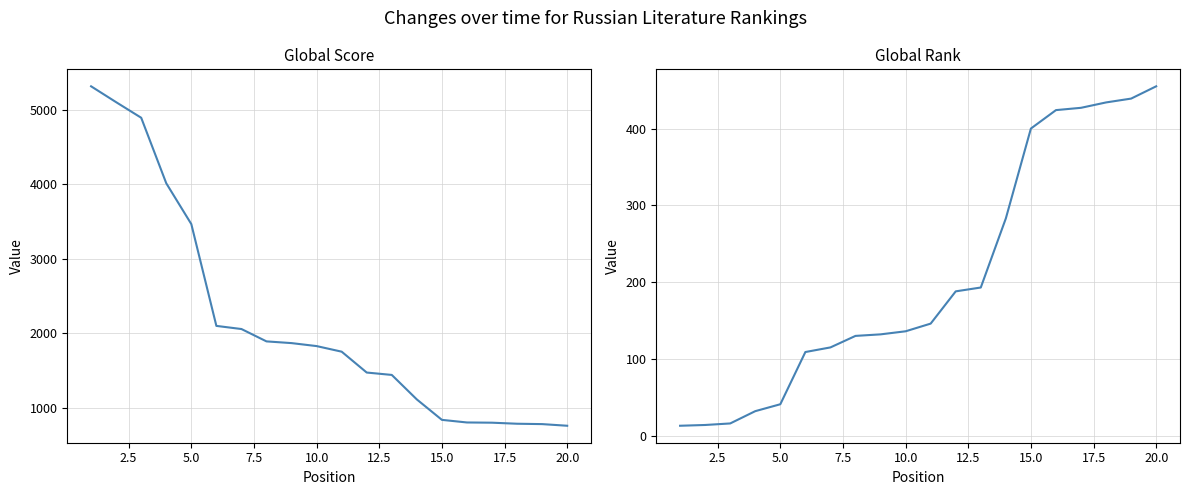

Count the number of categories in the chart.

20